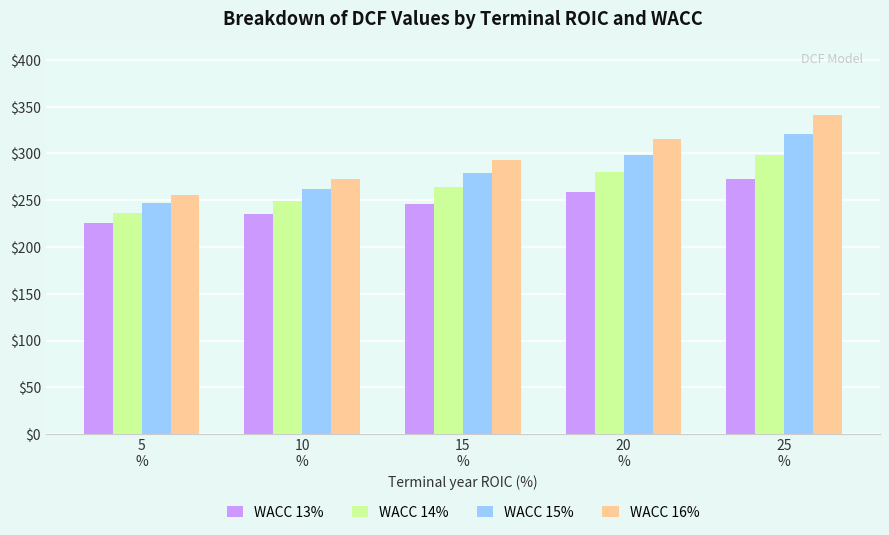

List the labels in order of WACC 15% value, largest first.

25
%, 20
%, 15
%, 10
%, 5
%